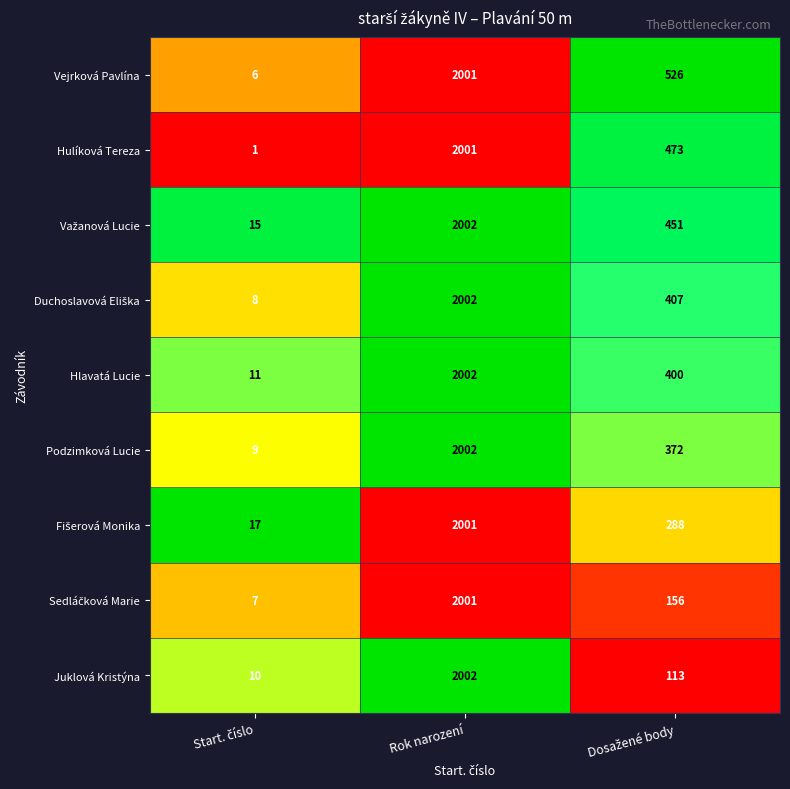

True or false: Podzimková Lucie has a value of 3244 at Rok narození.

False